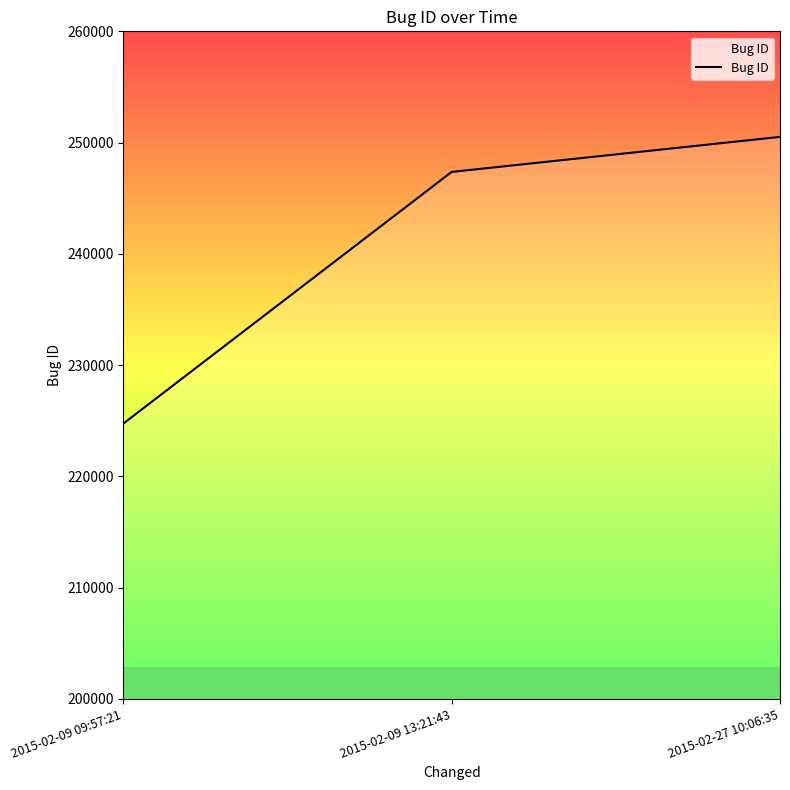

What is the smallest value displayed?

224740